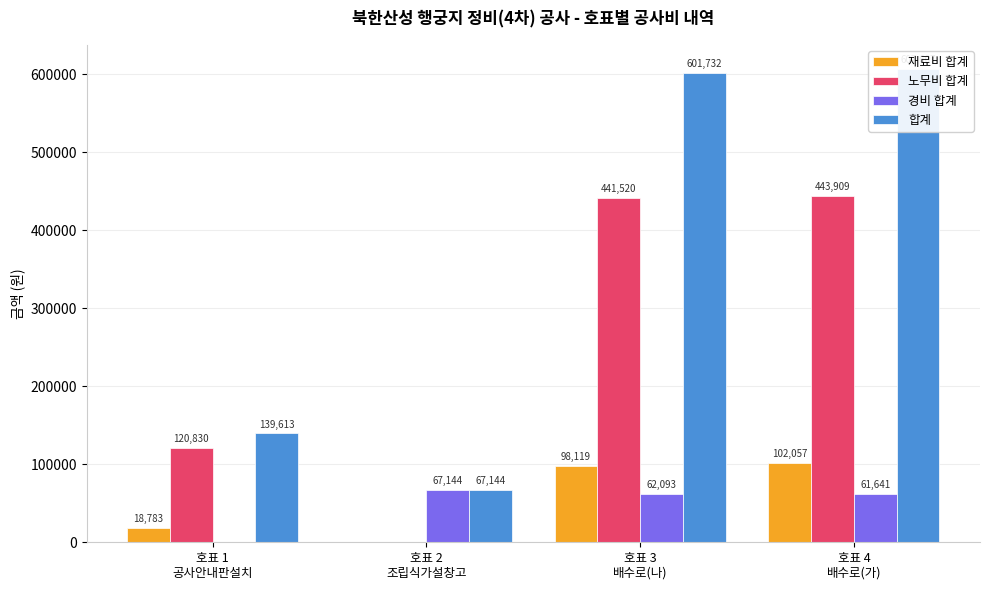

What is the difference between the 노무비 합계 values at 호표 4
배수로(가) and 호표 2
조립식가설창고?

443909